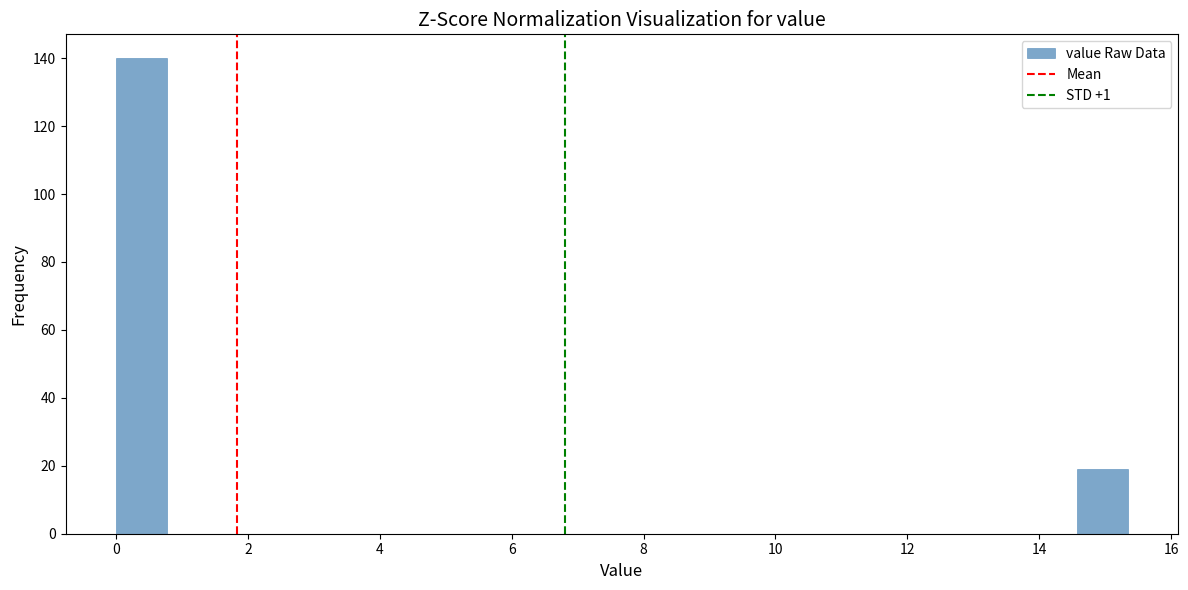

Read against the x-axis, roughly where is the centre of the tallest bar?

0.4